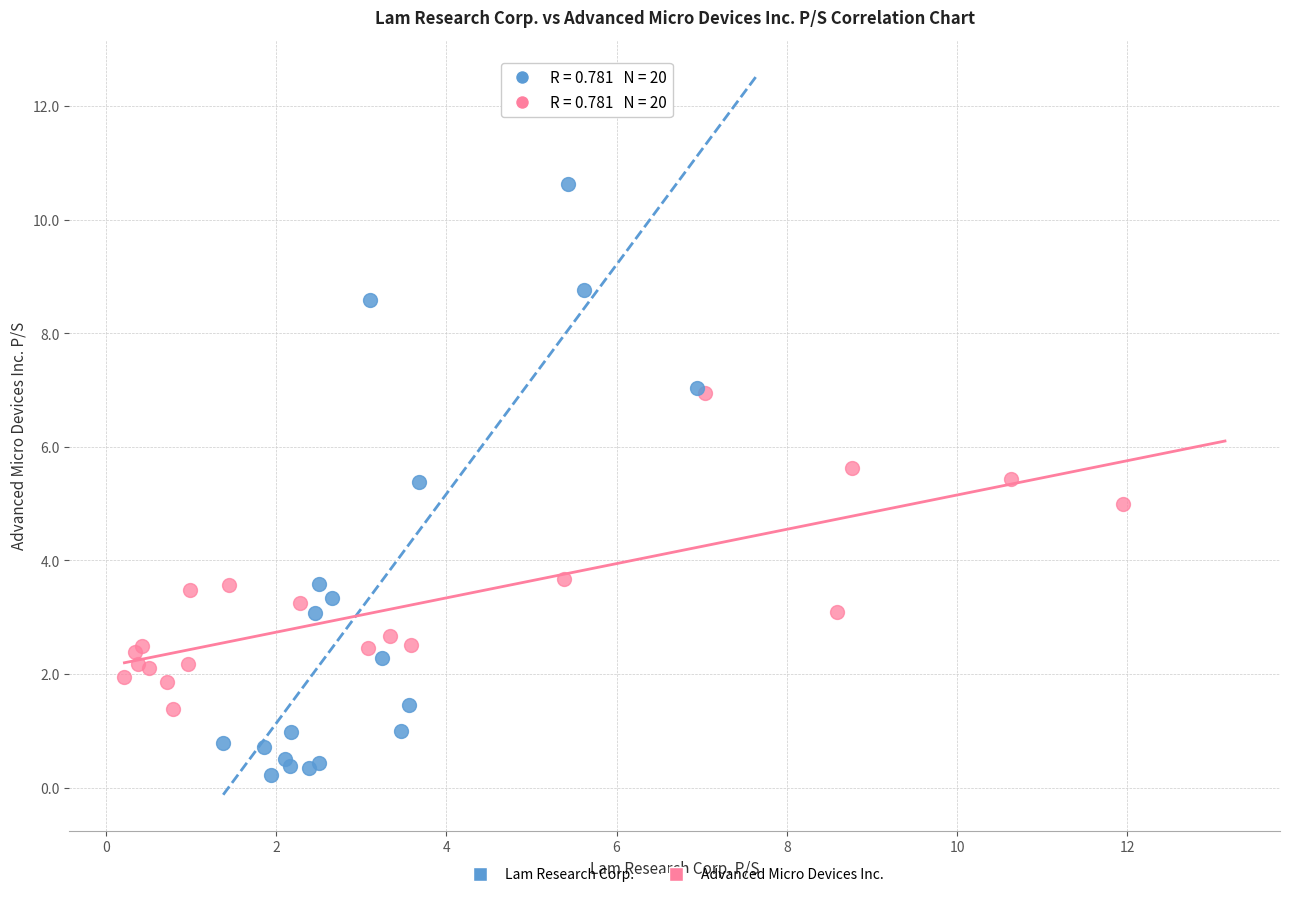

Which series contains the highest Y value?

Lam Research Corp.